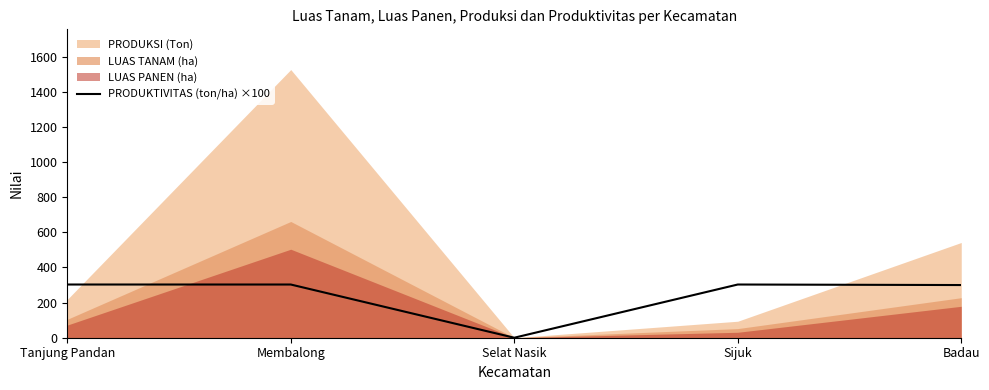

Rank the categories by value from highest to lowest.

Tanjung Pandan, Membalong, Sijuk, Badau, Selat Nasik